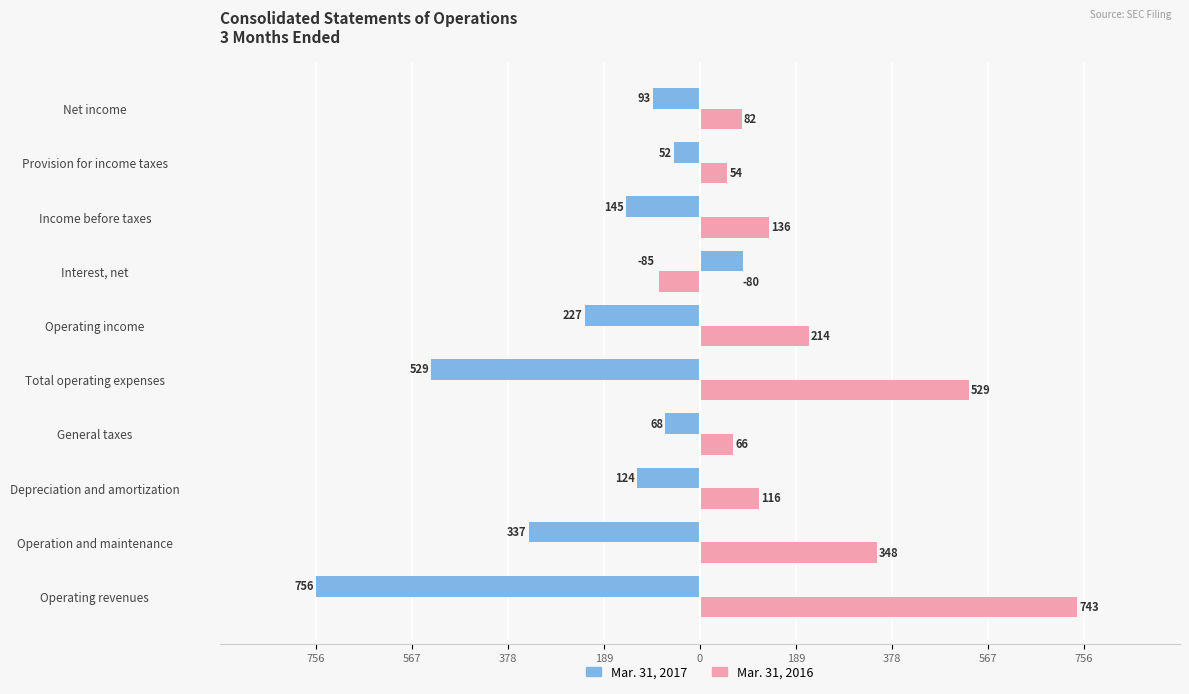

Reading right to left, transcribe all the data shown in this chart.

Mar. 31, 2017: -93	-52	-145	85	-227	-529	-68	-124	-337	-756
Mar. 31, 2016: 82	54	136	-80	214	529	66	116	348	743